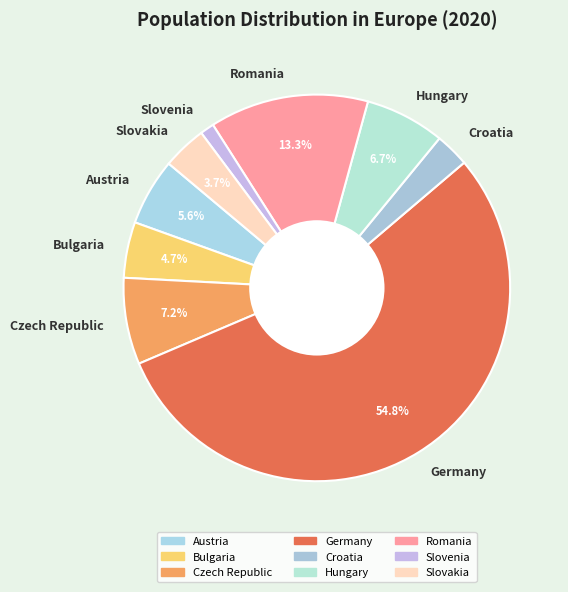

To the nearest percent, what is the average slice percentage?

11%